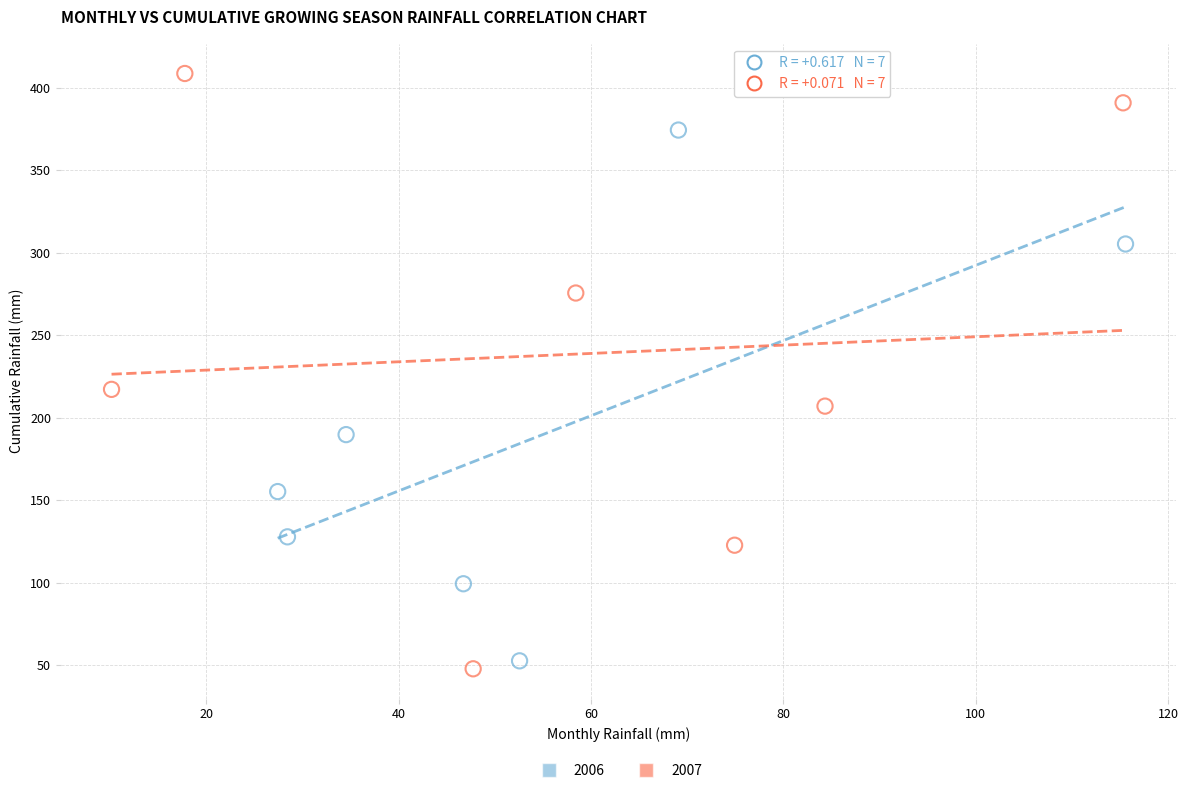

Which series reaches the maximum Y coordinate?

2007